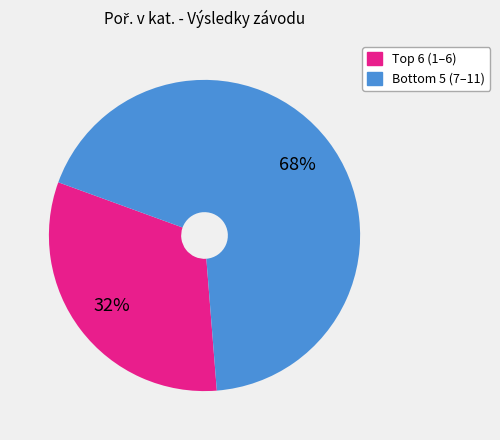

To the nearest percent, what is the difference between the largest and smallest slice percentages?

36%